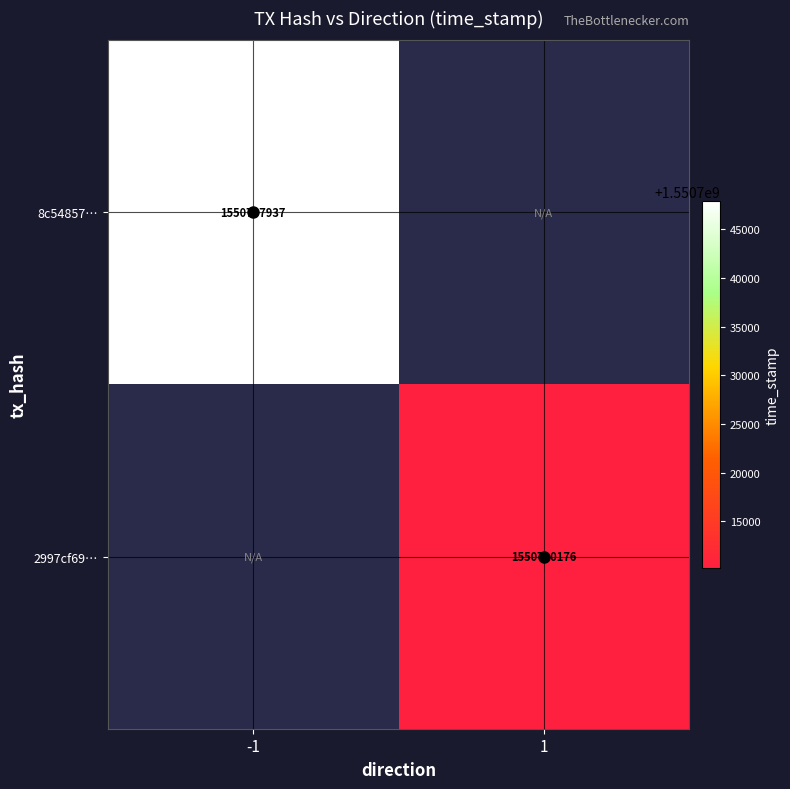

True or false: 2997cf69… has a value of 2586472783.0 at 1.

False